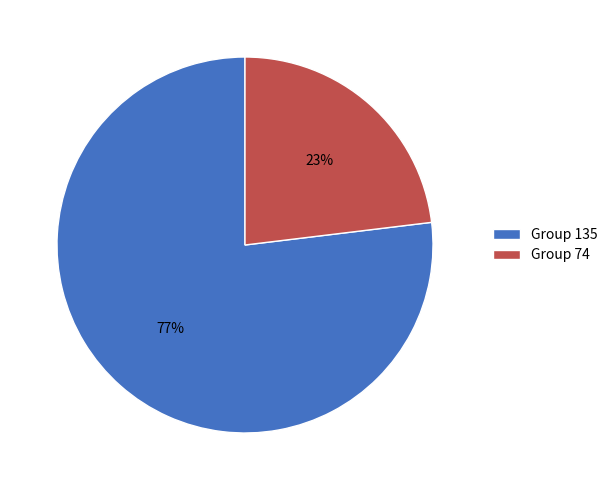

The Group 74 slice represents 23% of the pie. True or false?

True